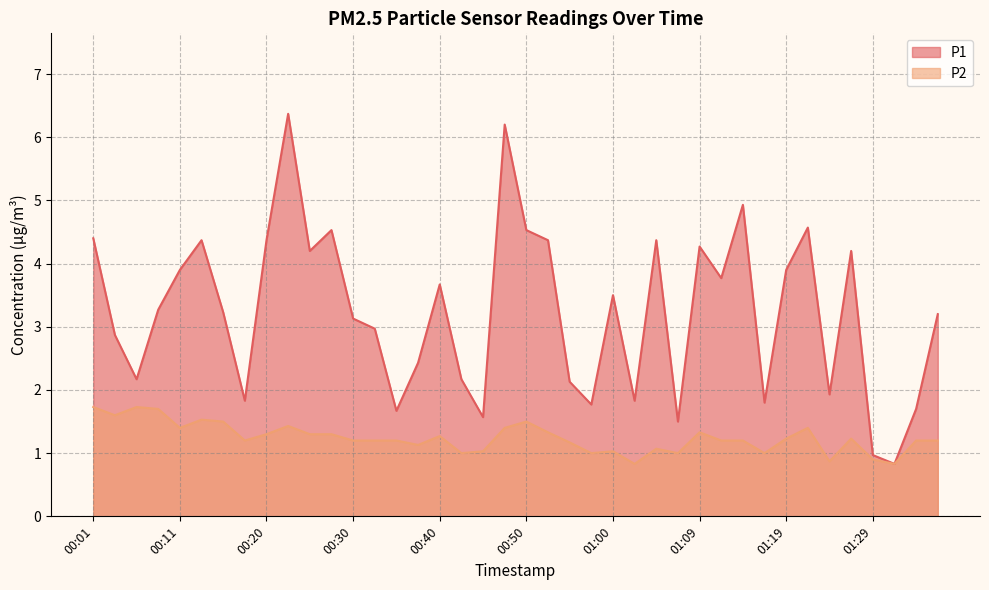

What is the smallest value displayed?

0.8